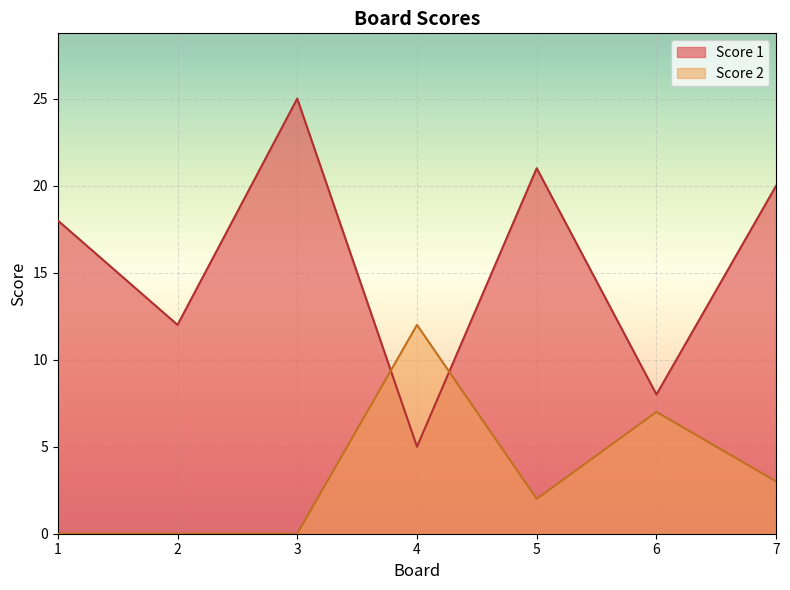

Rank the series by their average value, from highest to lowest.

Score 1, Score 2